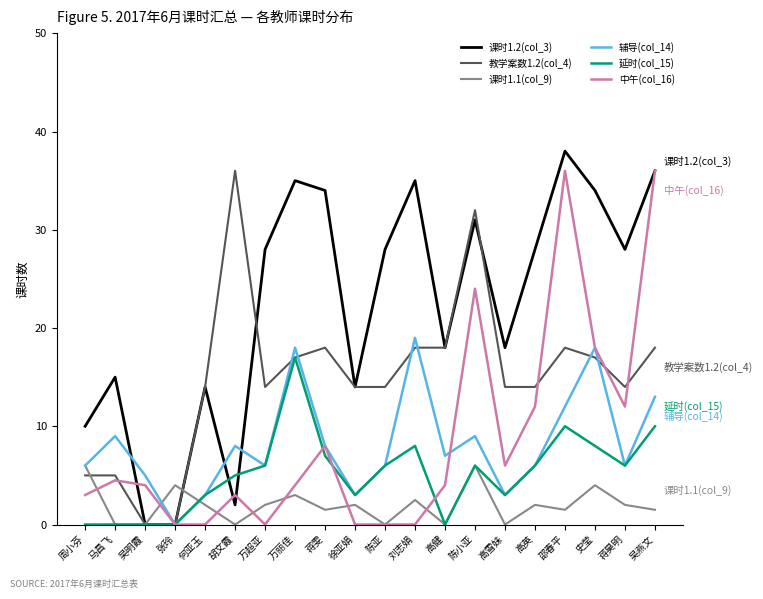

Which series changed the most between 马昌飞 and 万丽佳?

课时1.2(col_3)